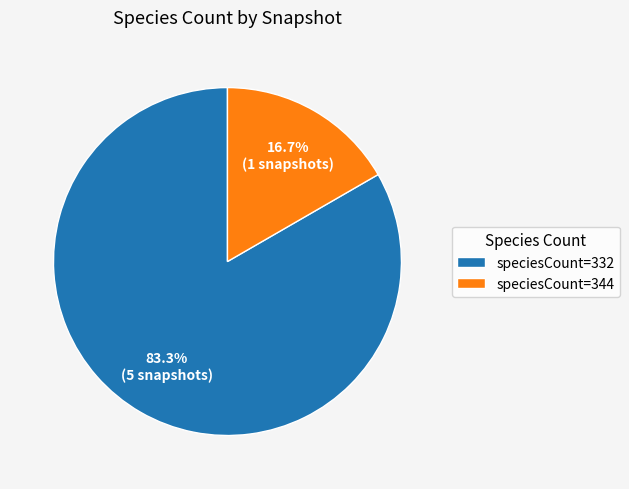

What is the smallest slice in the pie chart?

speciesCount=344